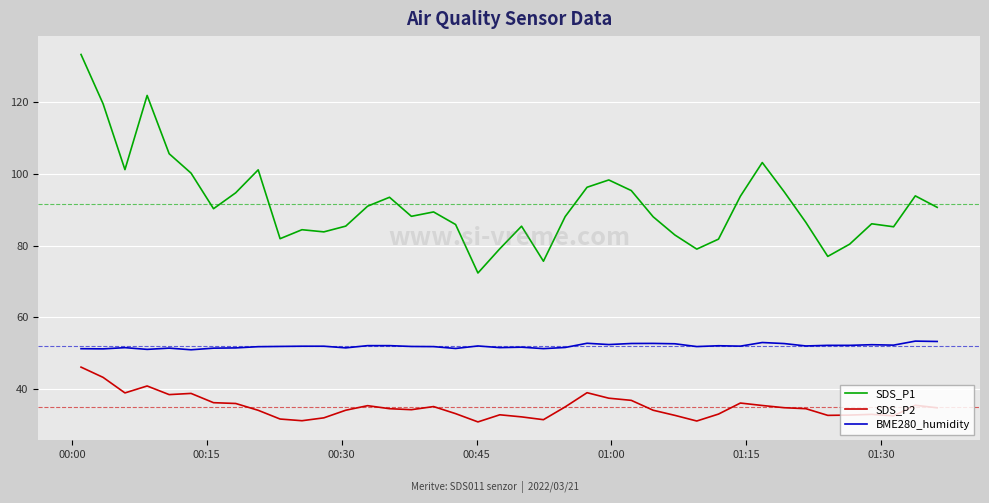

What is the minimum value shown in the chart?

30.9